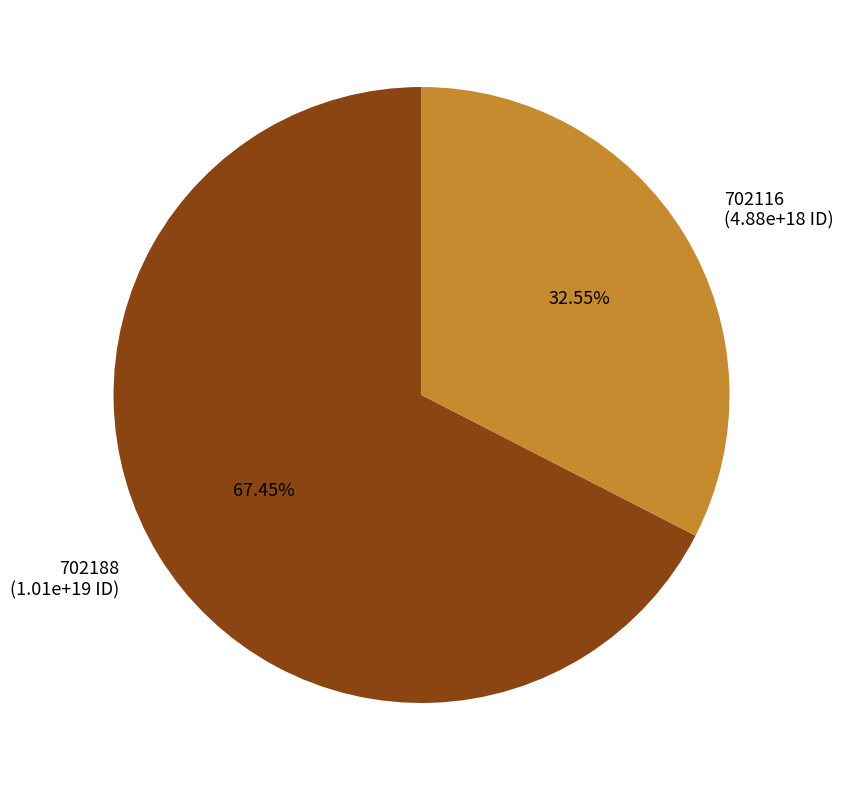

Which has a higher value, 702116 or 702188?

702188